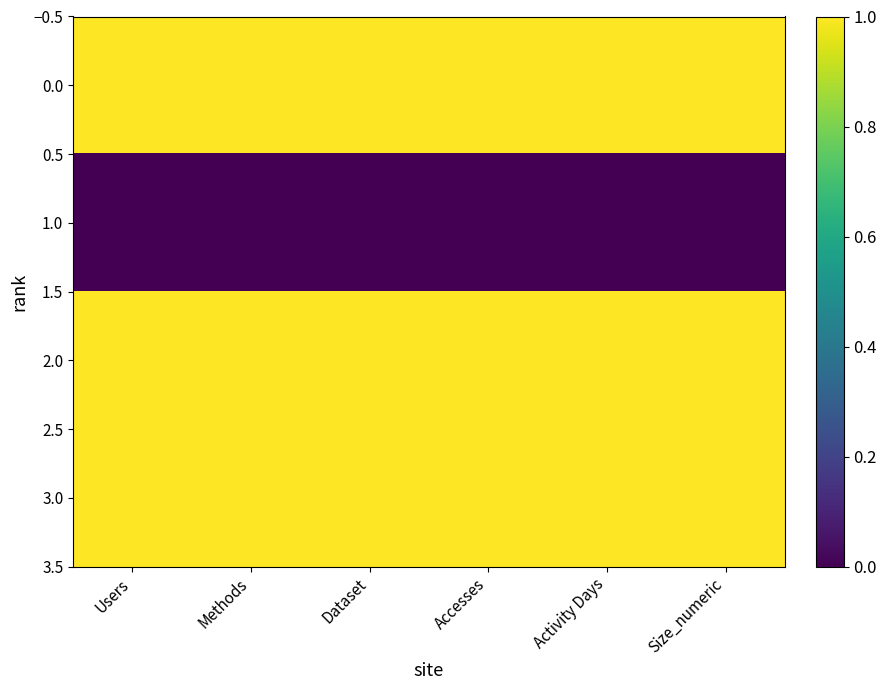

Reading right to left, extract all data points from this chart.

0.0: Size_numeric=1	Activity Days=1	Accesses=1	Dataset=1	Methods=1	Users=1
1.0: Size_numeric=0	Activity Days=0	Accesses=0	Dataset=0	Methods=0	Users=0
2.0: Size_numeric=1	Activity Days=1	Accesses=1	Dataset=1	Methods=1	Users=1
3.0: Size_numeric=1	Activity Days=1	Accesses=1	Dataset=1	Methods=1	Users=1